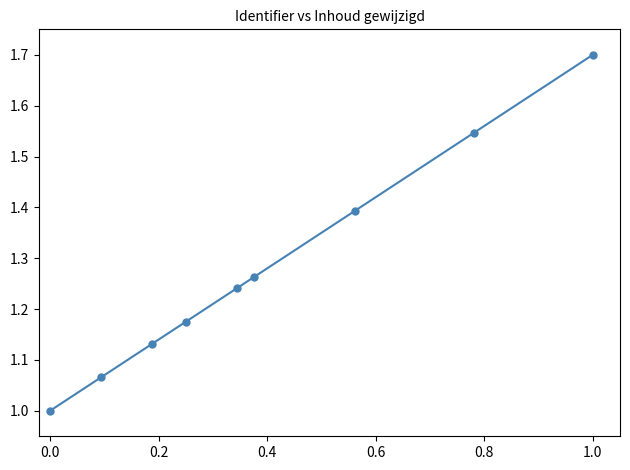

True or false: the data has more than 0 interior local peaks.

False